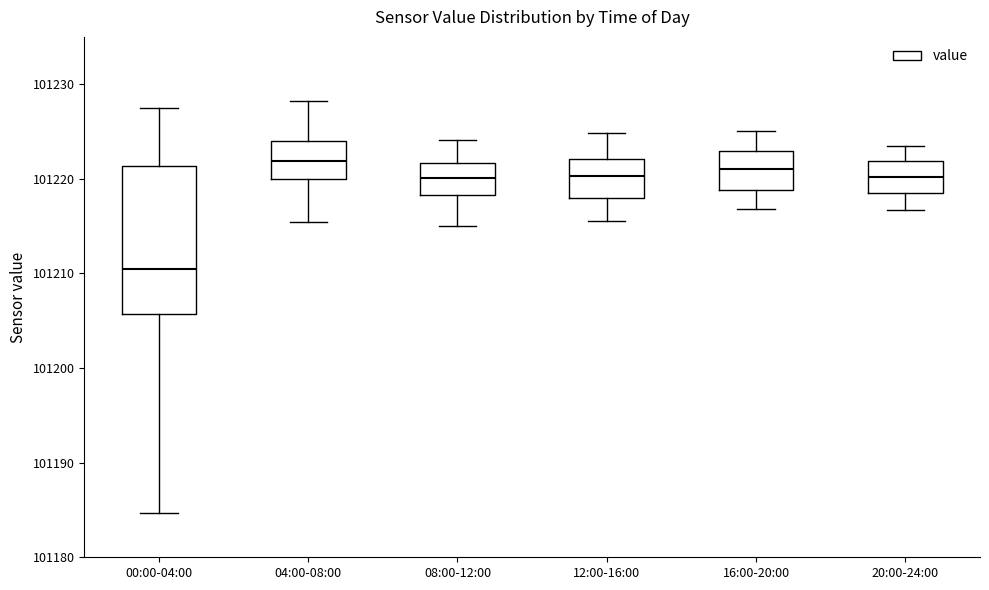

Reading left to right, transcribe this box plot: for each box, give where its median line is, the range the box spans, and where its two whiskers end, as read against the y-axis. The values are not printed on the chart, so give them approximately, as read against the axis.

00:00-04:00: median 101210, box 101206 to 101221, whiskers 101185 to 101227
04:00-08:00: median 101222, box 101220 to 101224, whiskers 101215 to 101228
08:00-12:00: median 101220, box 101218 to 101222, whiskers 101215 to 101224
12:00-16:00: median 101220, box 101218 to 101222, whiskers 101216 to 101225
16:00-20:00: median 101221, box 101219 to 101223, whiskers 101217 to 101225
20:00-24:00: median 101220, box 101219 to 101222, whiskers 101217 to 101224